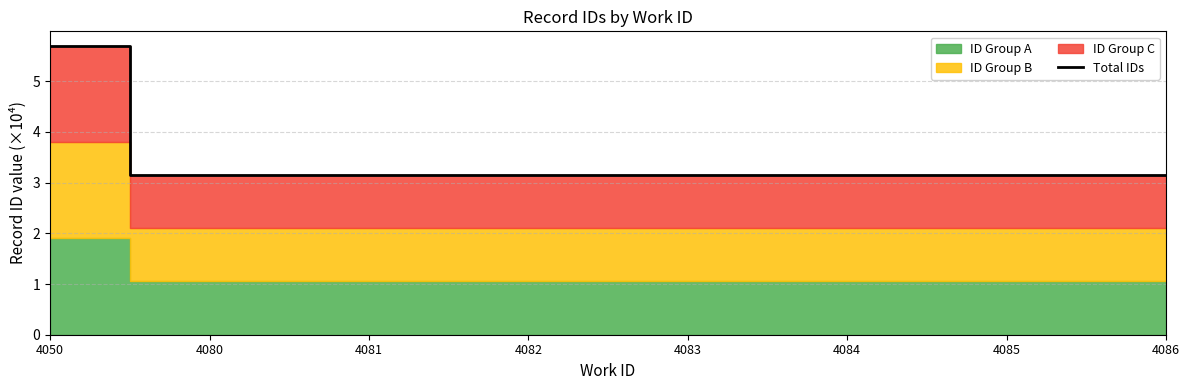

What is the ratio of the value at 4082 to the value at 4050?

0.6